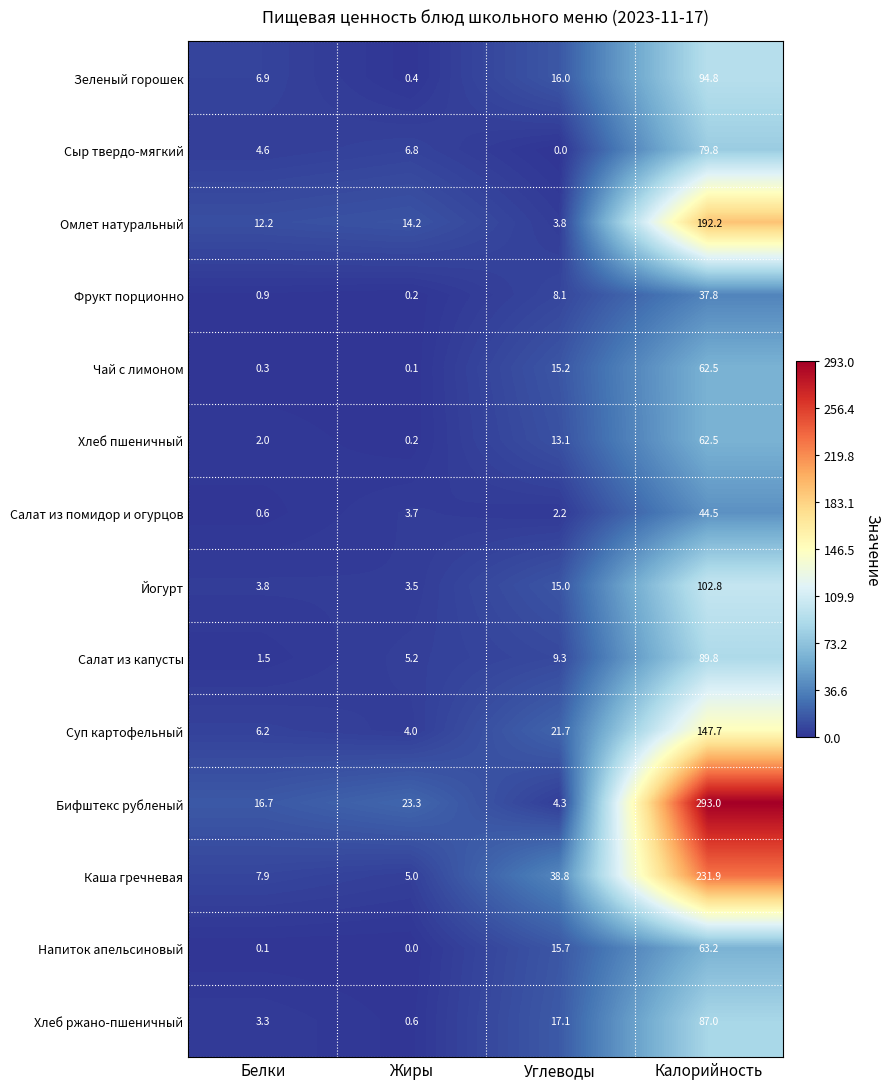

How many distinct data groups are displayed?

14